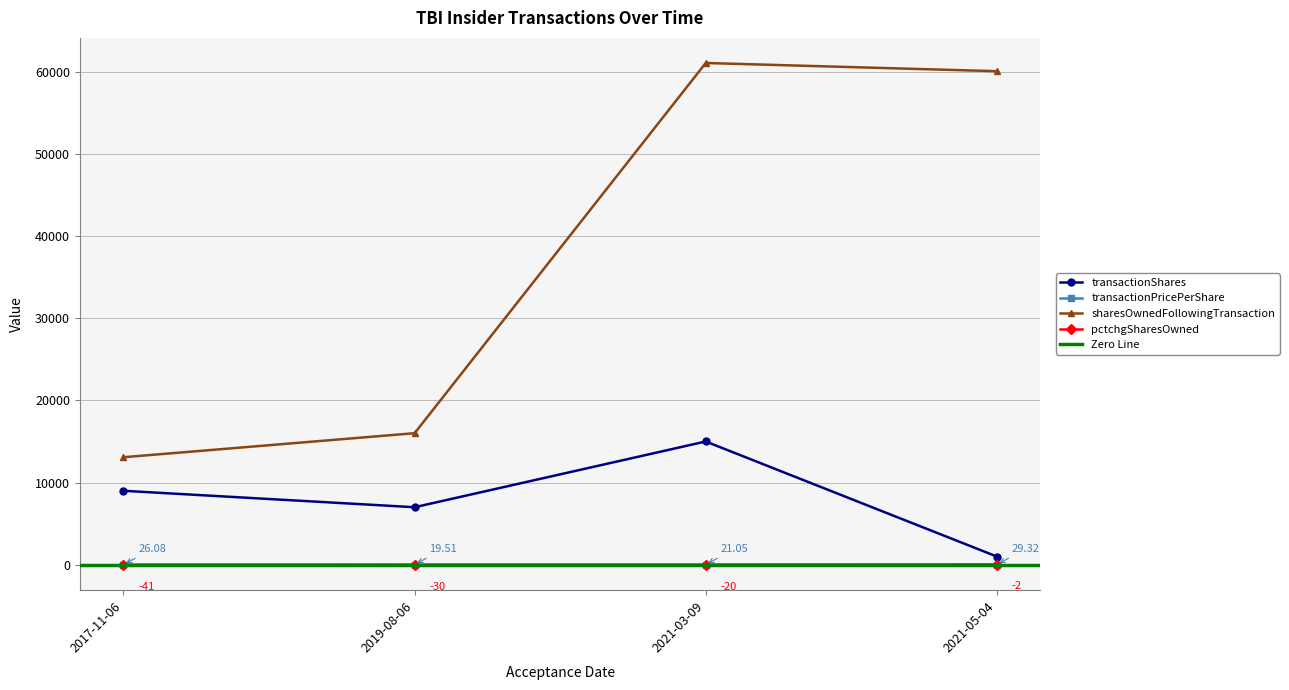

What is the value of the transactionPricePerShare point at the 2nd from the left?

19.5